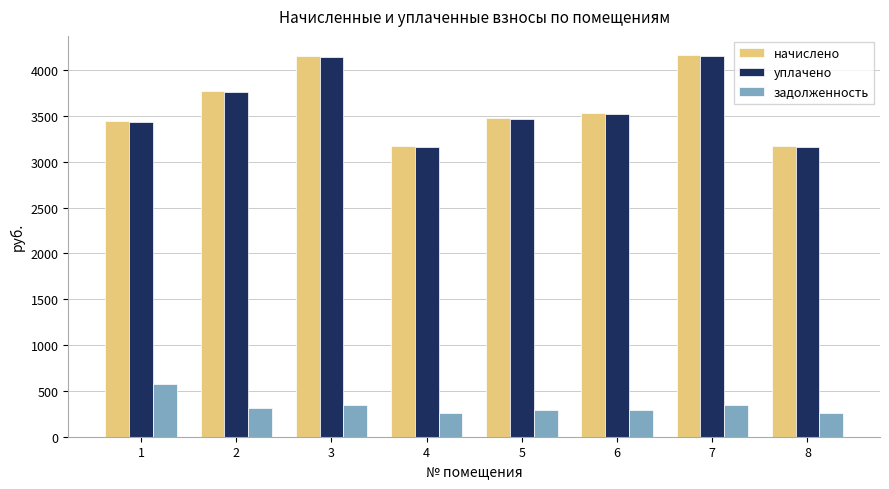

Count the number of categories in the chart.

8